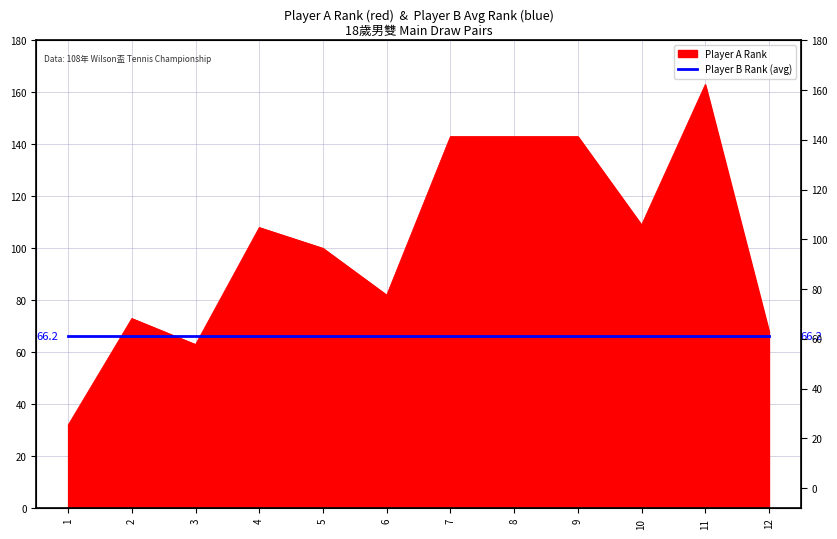

What is the sum of all values?

1227